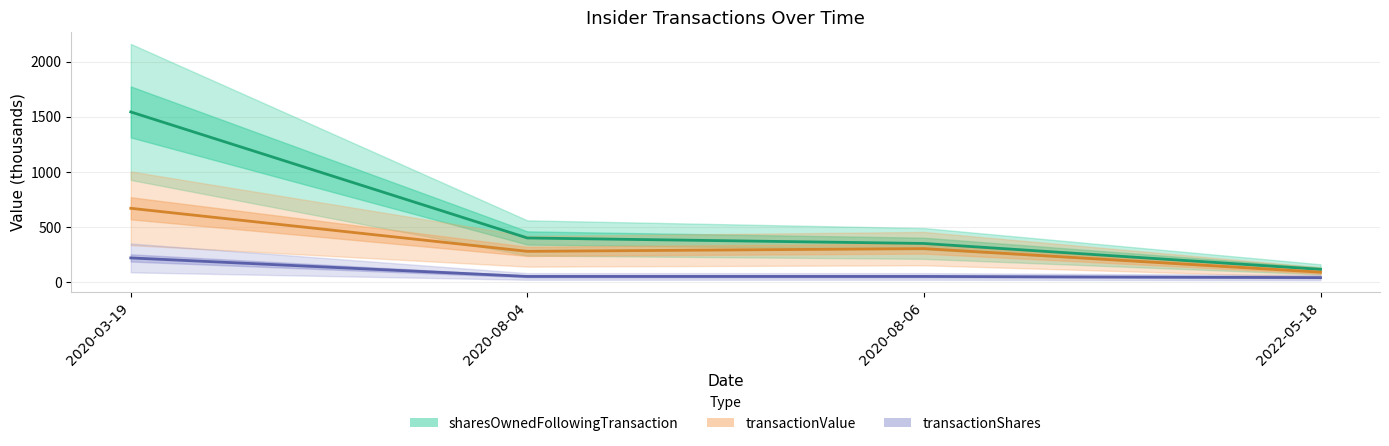

Reading right to left, what are all the values shown in this chart?

transactionShares: 2022-05-18=39.4	2020-08-06=50.0	2020-08-04=50.0	2020-03-19=218.2
transactionValue: 2022-05-18=88.6	2020-08-06=302.7	2020-08-04=277.9	2020-03-19=668.9
sharesOwnedFollowingTransaction: 2022-05-18=114.7	2020-08-06=349.4	2020-08-04=399.4	2020-03-19=1543.9